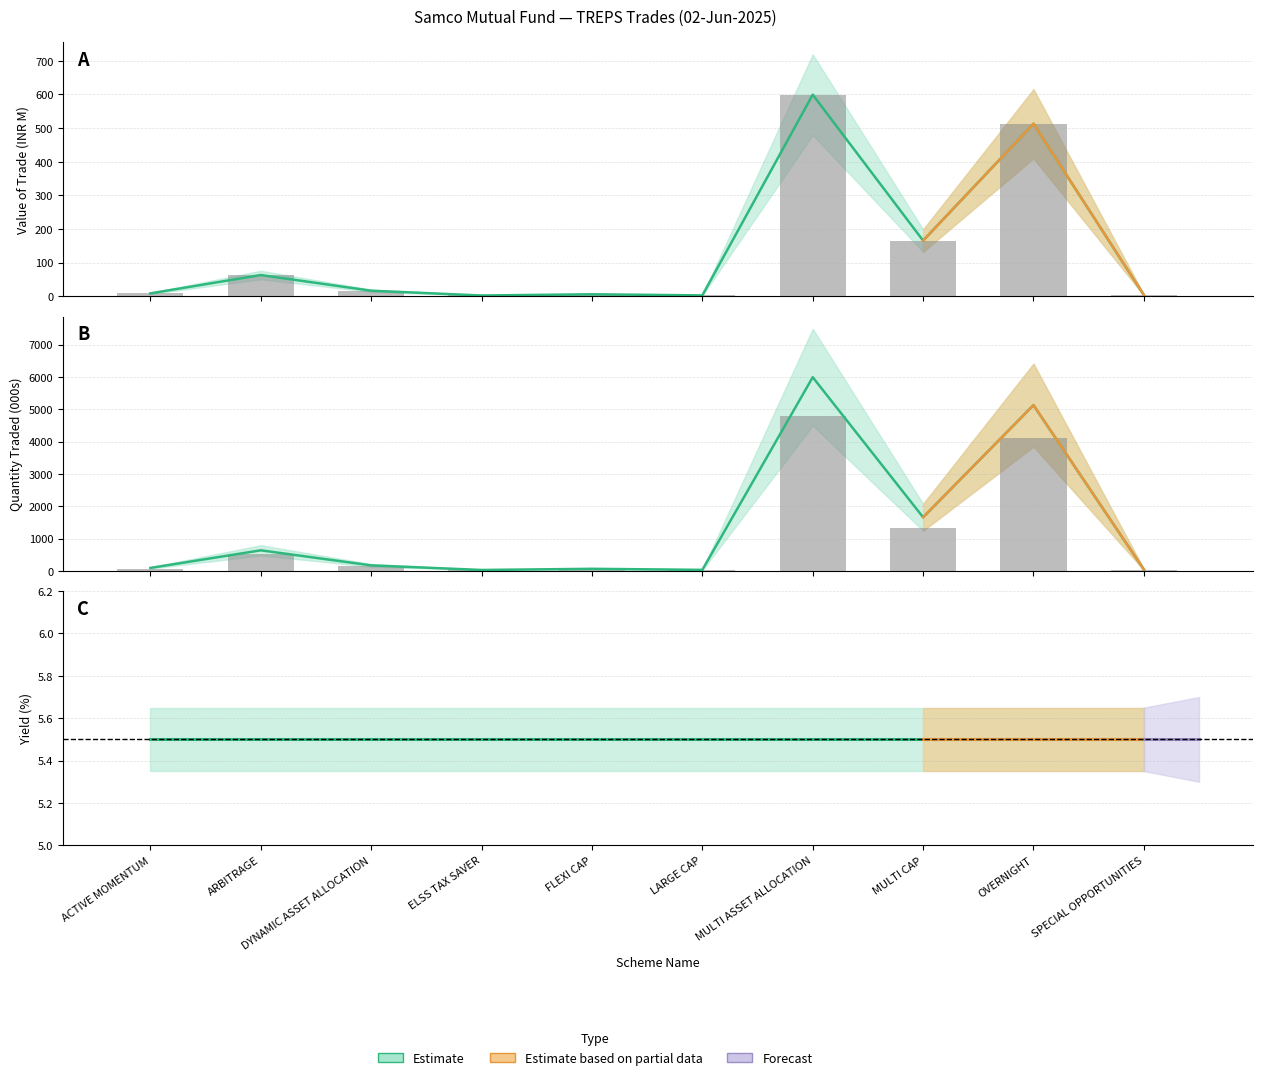

What is the difference between the second highest and second lowest values in the Value of the Trade series?

510.1